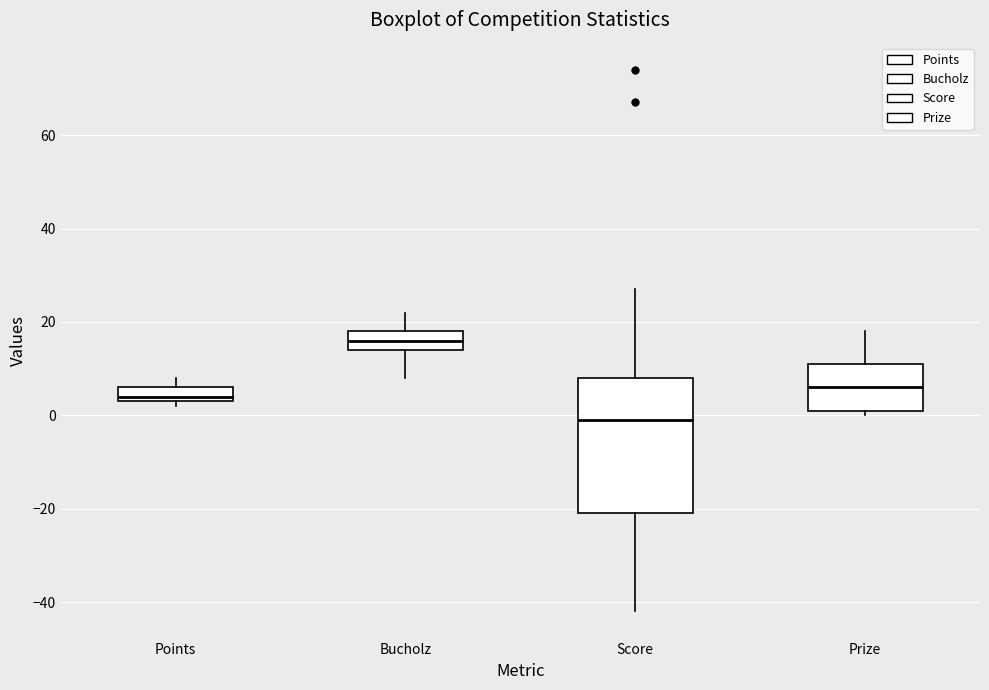

Comparing the boxes themselves (not the whiskers), which one is the tallest?

Score